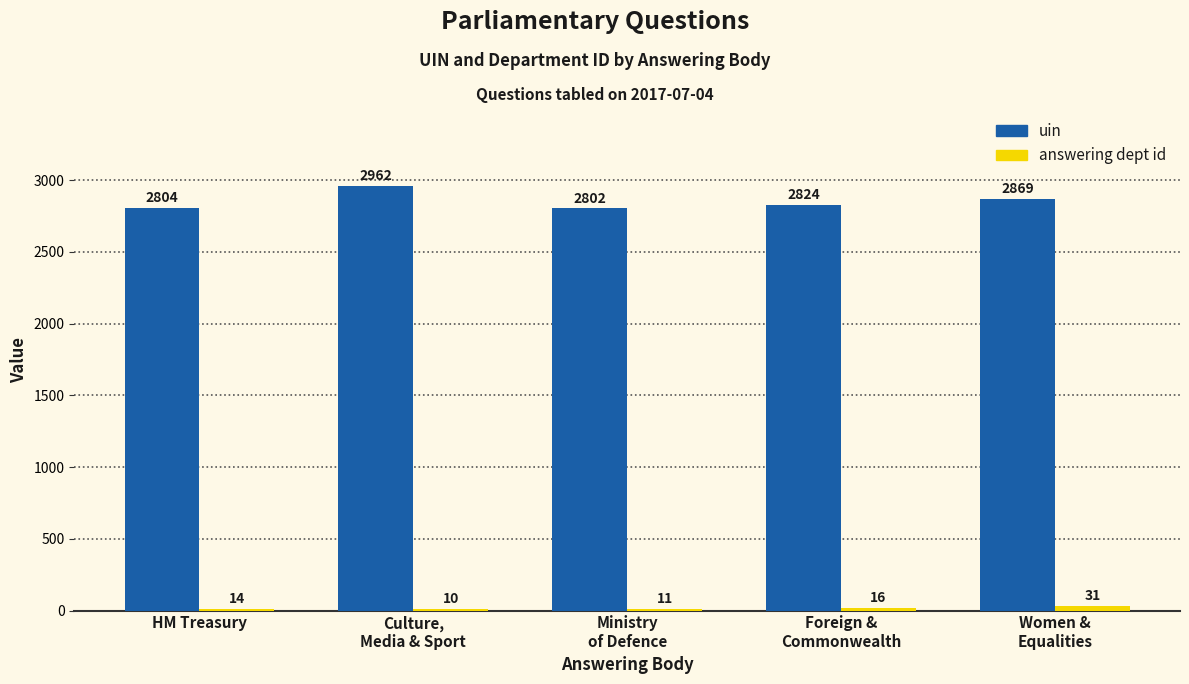

What is the greatest value displayed?

2962